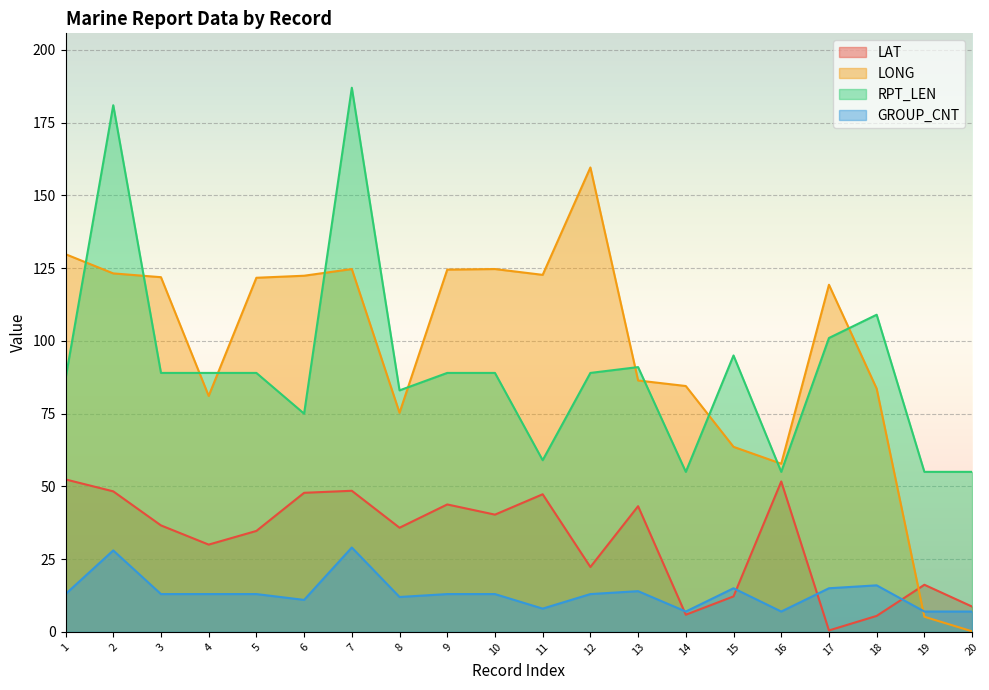

Reading left to right, transcribe all the data shown in this chart.

LAT: 52.4	48.3	36.6	30.0	34.7	47.8	48.5	35.8	43.8	40.3	47.3	22.3	43.2	5.9	12.2	51.7	0.5	5.5	16.2	8.7
LONG: 129.8	123.2	121.9	81.1	121.7	122.4	124.7	75.3	124.5	124.7	122.7	159.6	86.4	84.5	63.6	57.8	119.3	83.6	5.2	0.2
RPT_LEN: 87.0	181.0	89.0	89.0	89.0	75.0	187.0	83.0	89.0	89.0	59.0	89.0	91.0	55.0	95.0	55.0	101.0	109.0	55.0	55.0
GROUP_CNT: 13.0	28.0	13.0	13.0	13.0	11.0	29.0	12.0	13.0	13.0	8.0	13.0	14.0	7.0	15.0	7.0	15.0	16.0	7.0	7.0